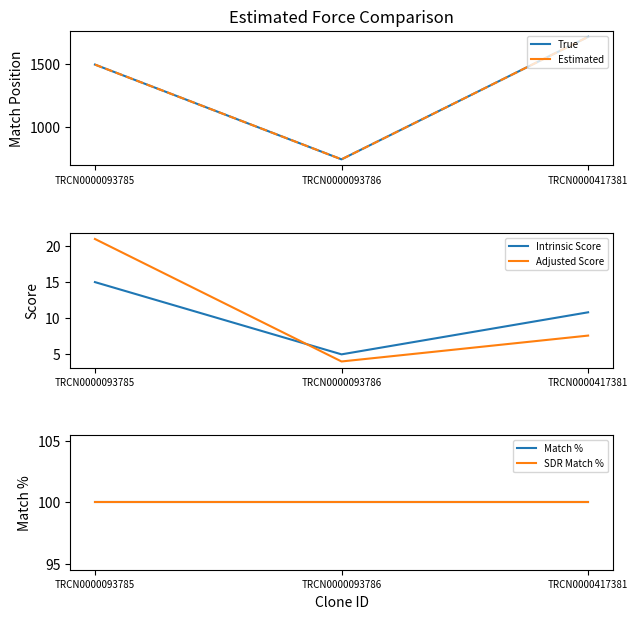

True or false: Match % has a value of 100.0 at TRCN0000093786.

True